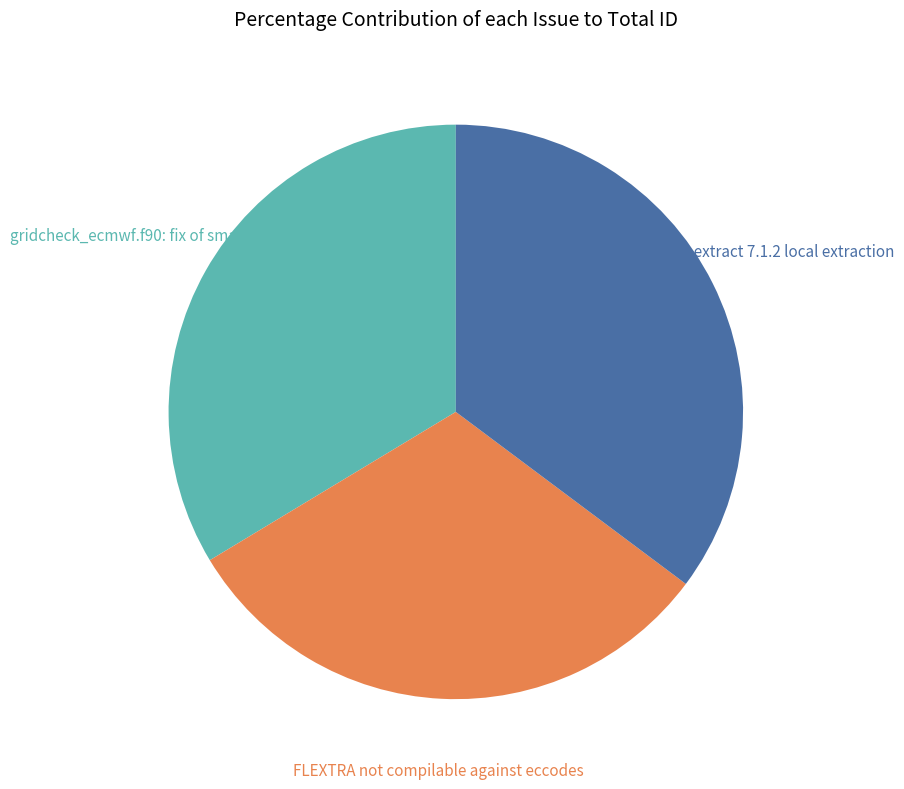

To the nearest percent, what percentage of the pie is gridcheck_ecmwf.f90: fix of small bug?

34%